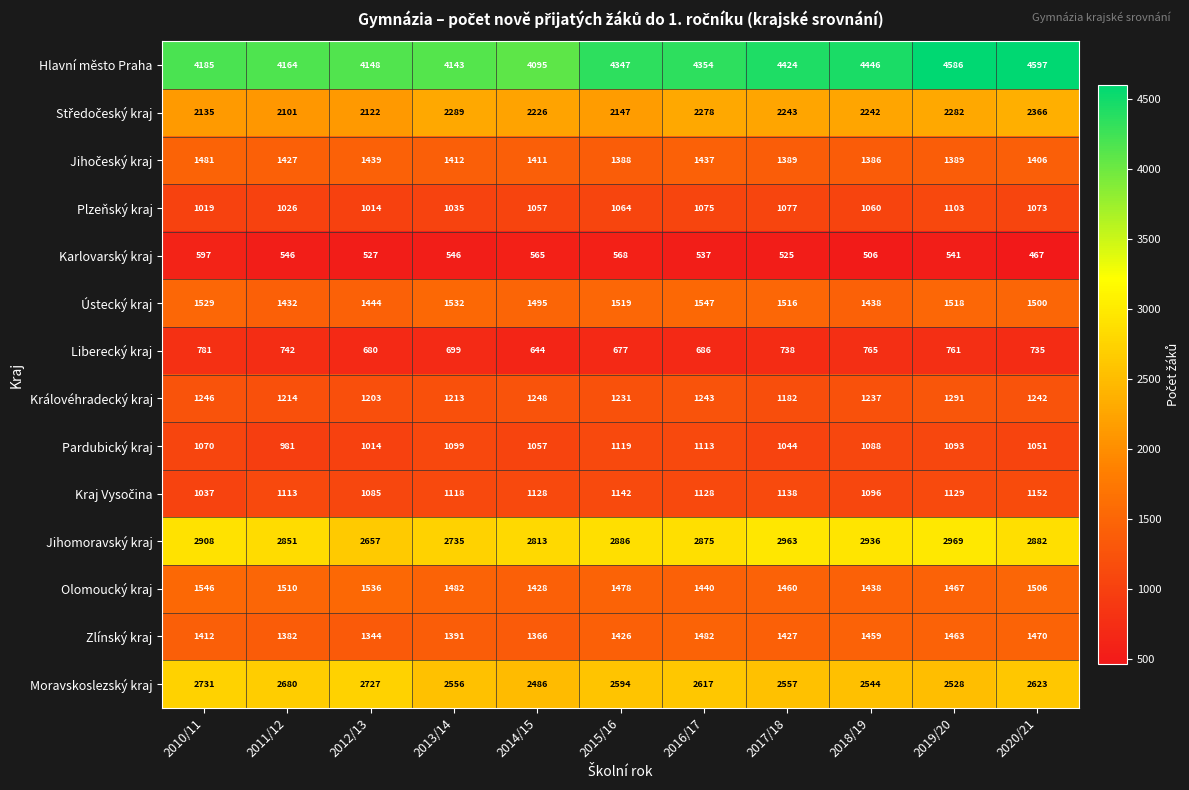

What is the sum of the Moravskoslezský kraj values at 2017/18 and 2020/21?

5180